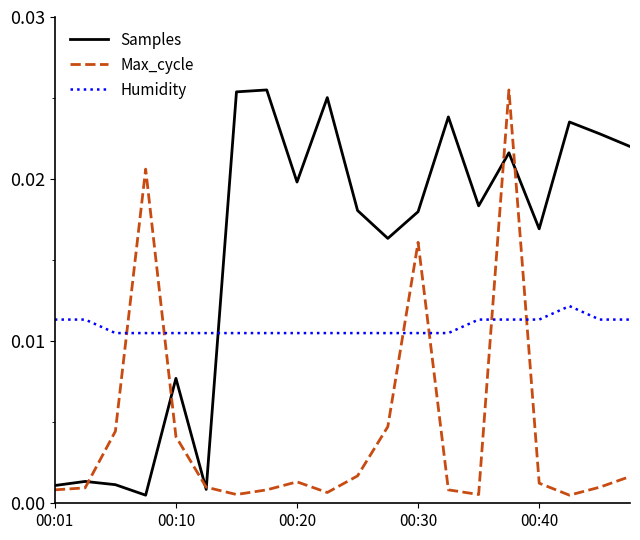

After their last crossing, which series has the higher values: Humidity or Samples?

Samples